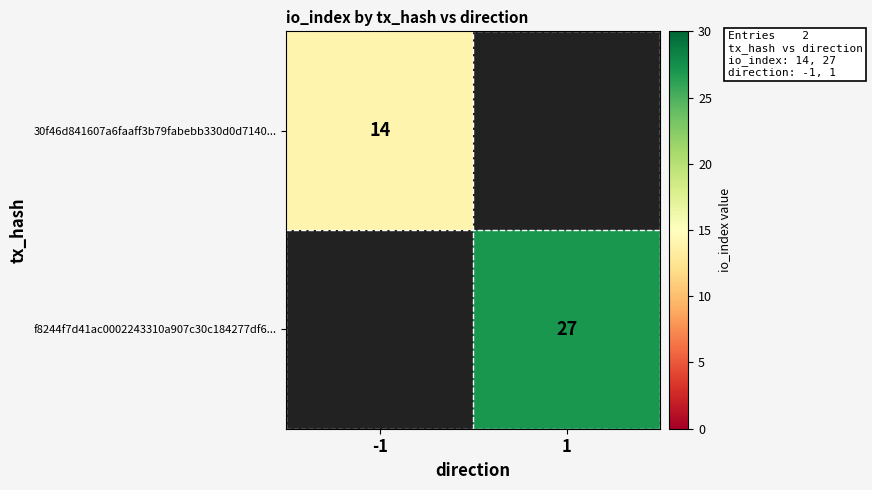

How many distinct data groups are displayed?

2